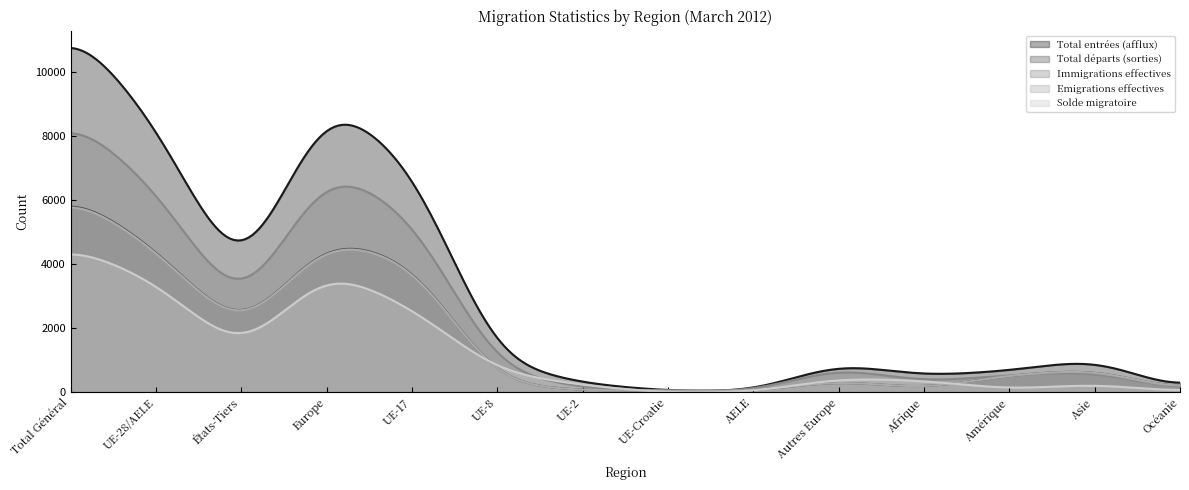

What is the label of the 6th point from the left?

UE-8